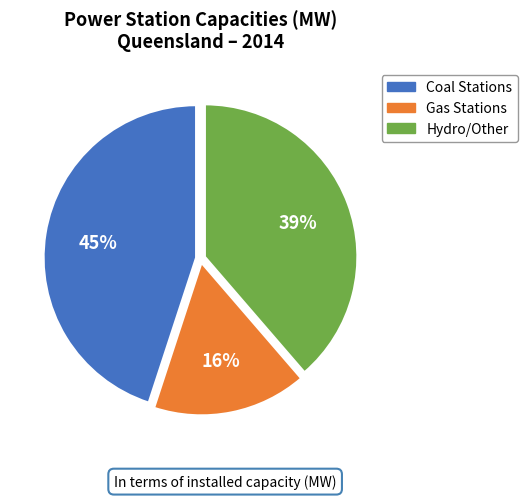

To the nearest percent, what is the difference between the largest and smallest slice percentages?

29%